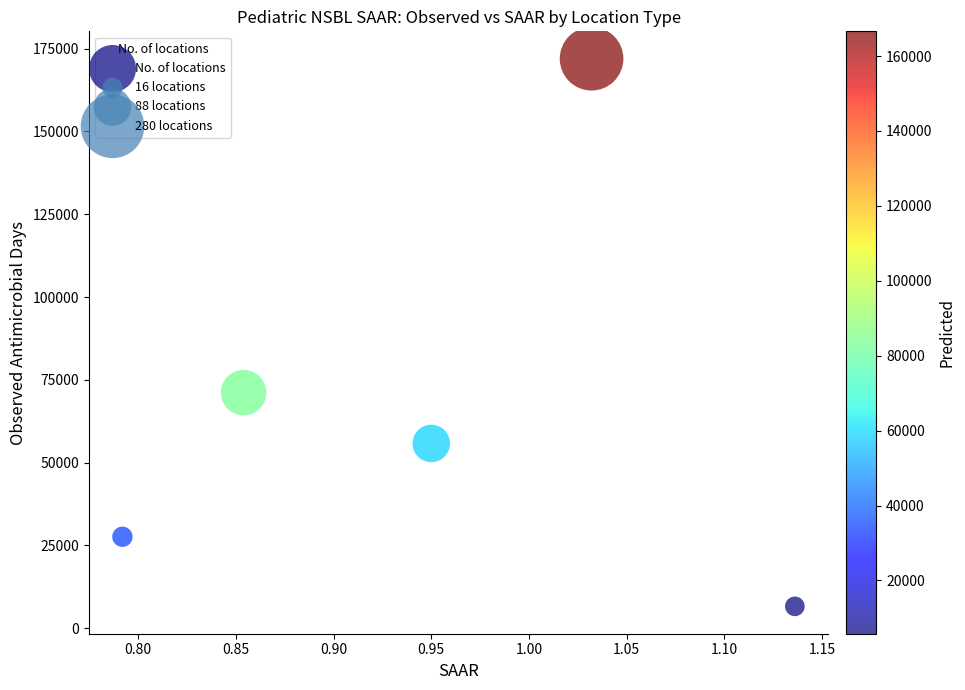

What Y value in the scatter plot is closest to 89273?

71132